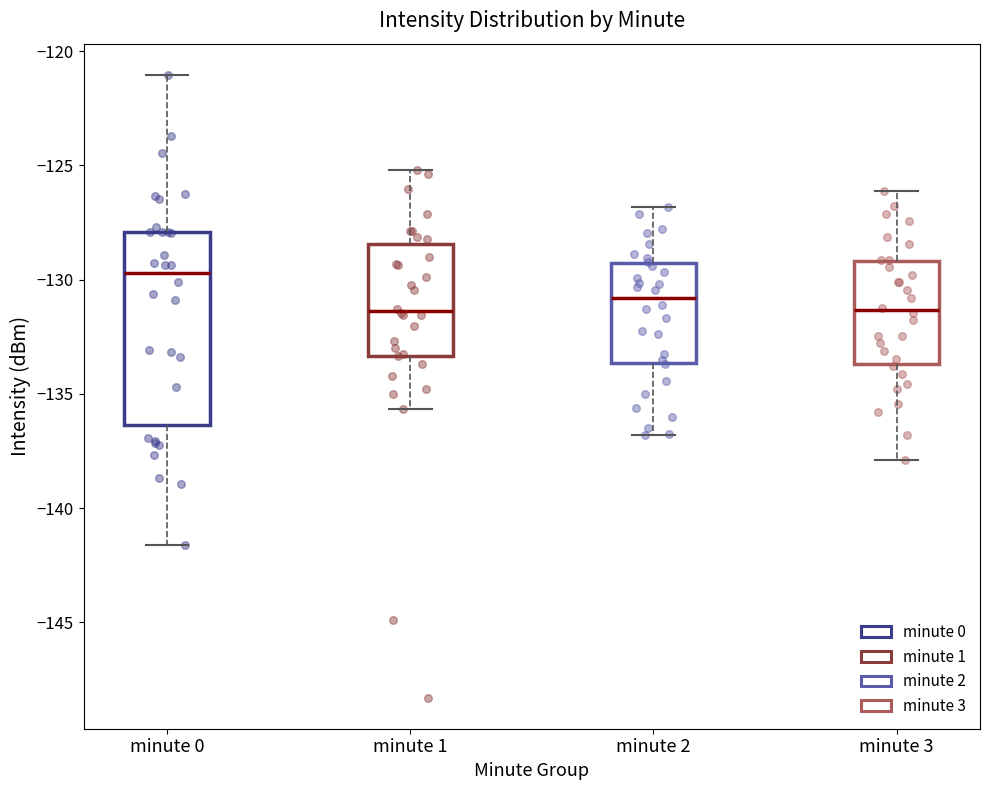

Where does the upper whisker of the box for minute 1 end on the y-axis? The values are not printed on the chart, so give them approximately, as read against the axis.

-125.0